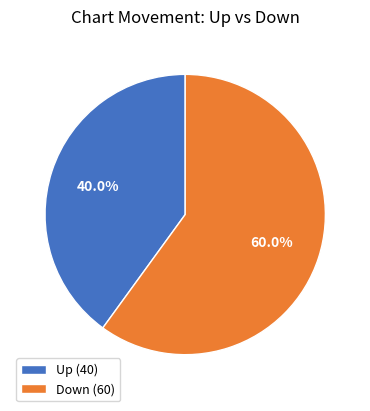

What is the largest slice in the pie chart?

Down (60)